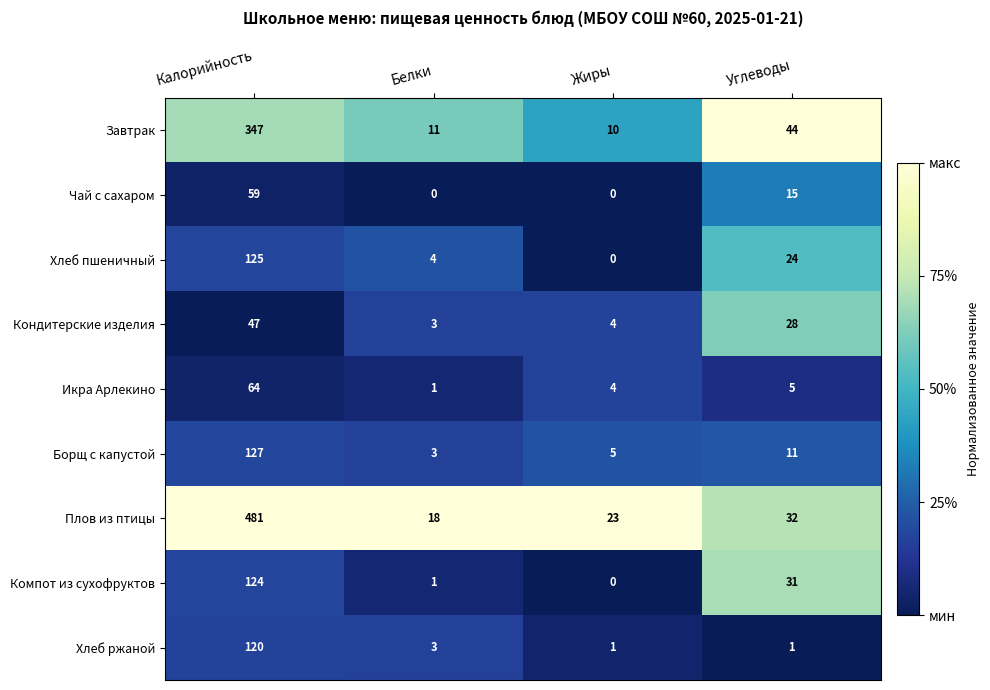

What is the difference between the highest and lowest values at Жиры?

23